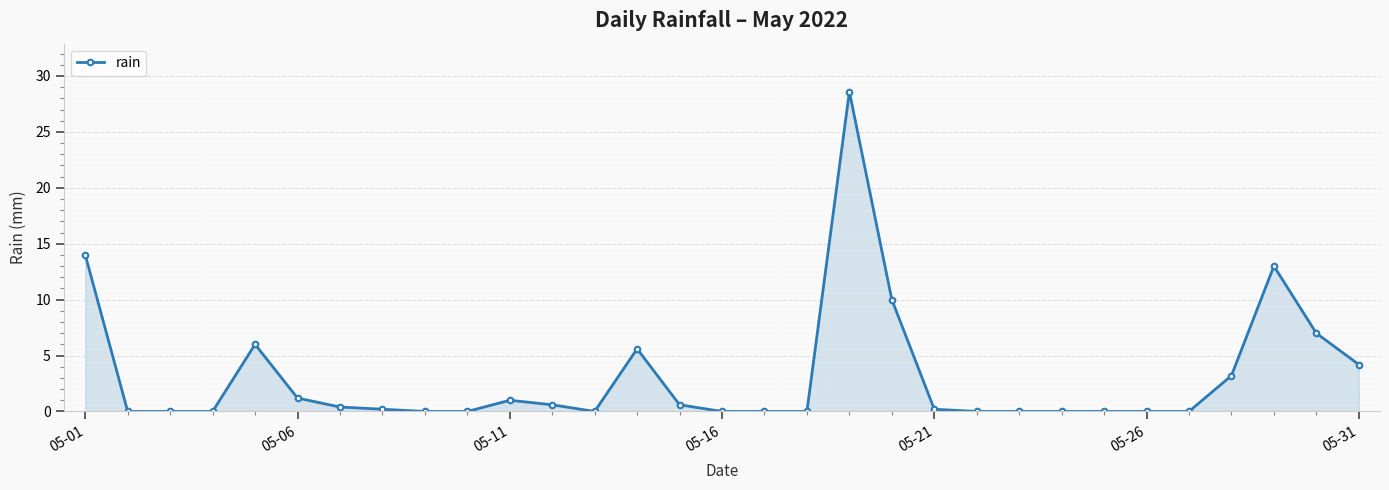

What is the maximum value shown in the chart?

28.6